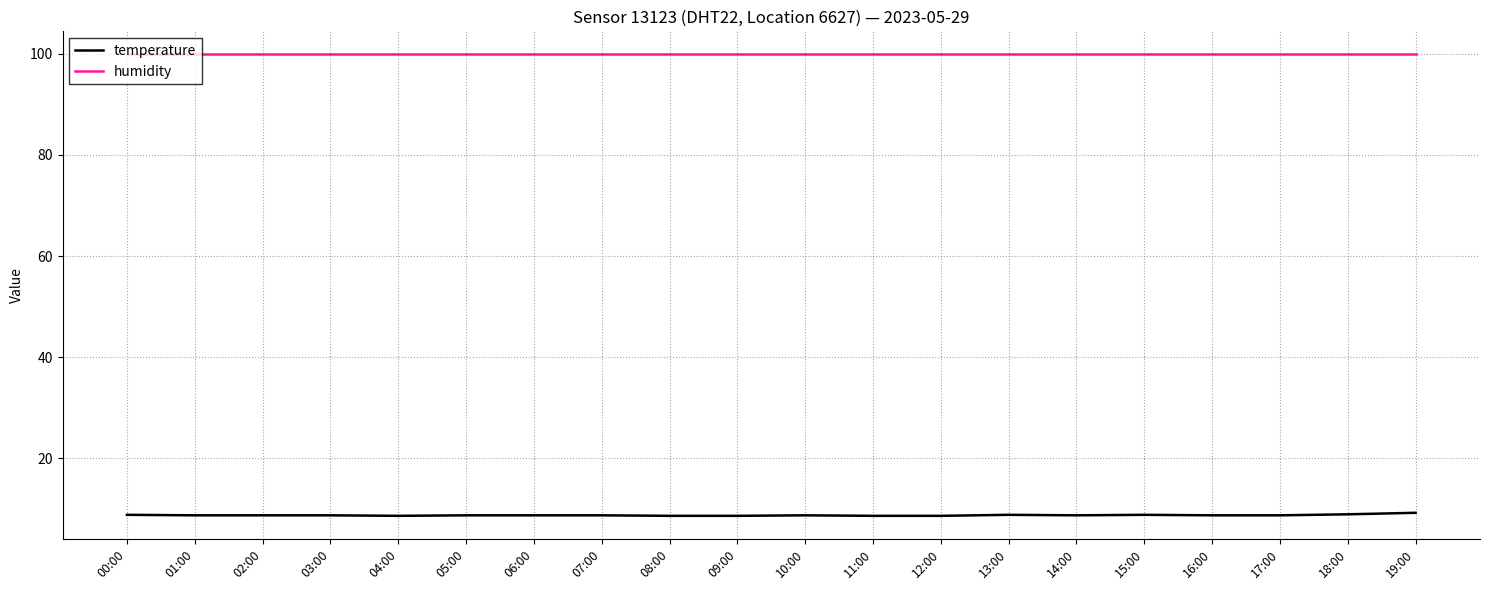

Is the value of temperature at 05:00 greater than the value of humidity at 04:00?

No